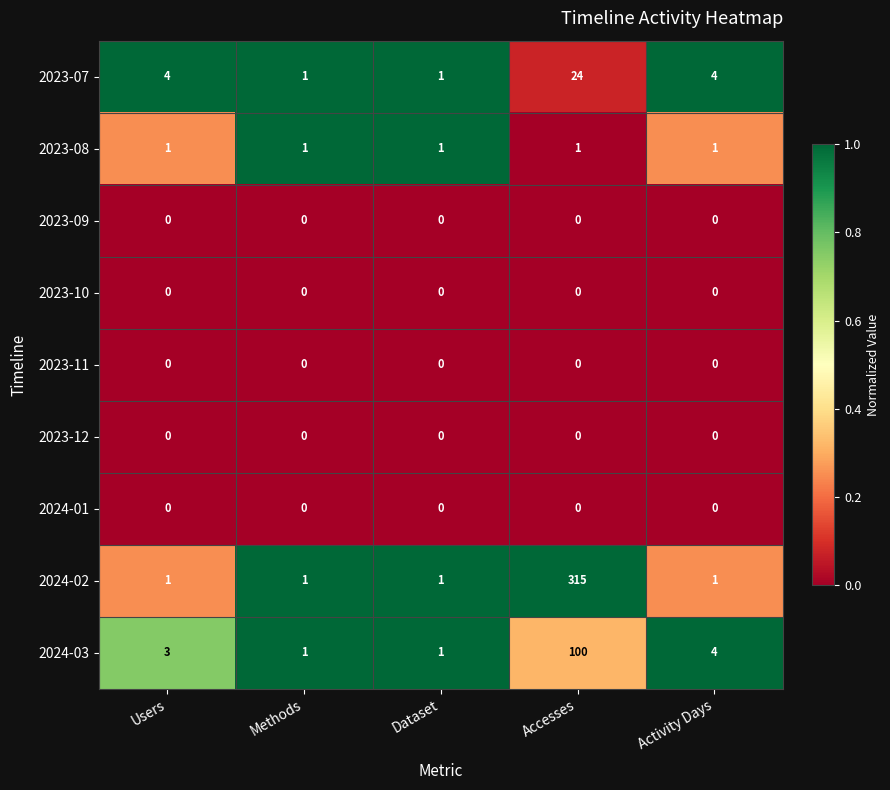

What is the total value across all series at Dataset?

4